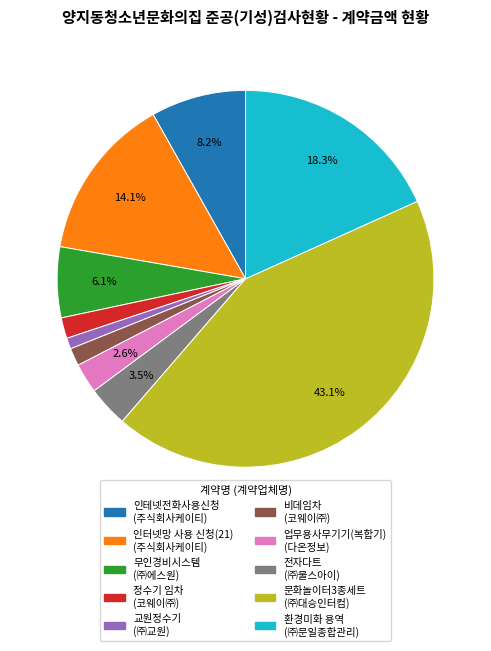

Is there a majority slice in this chart?

No